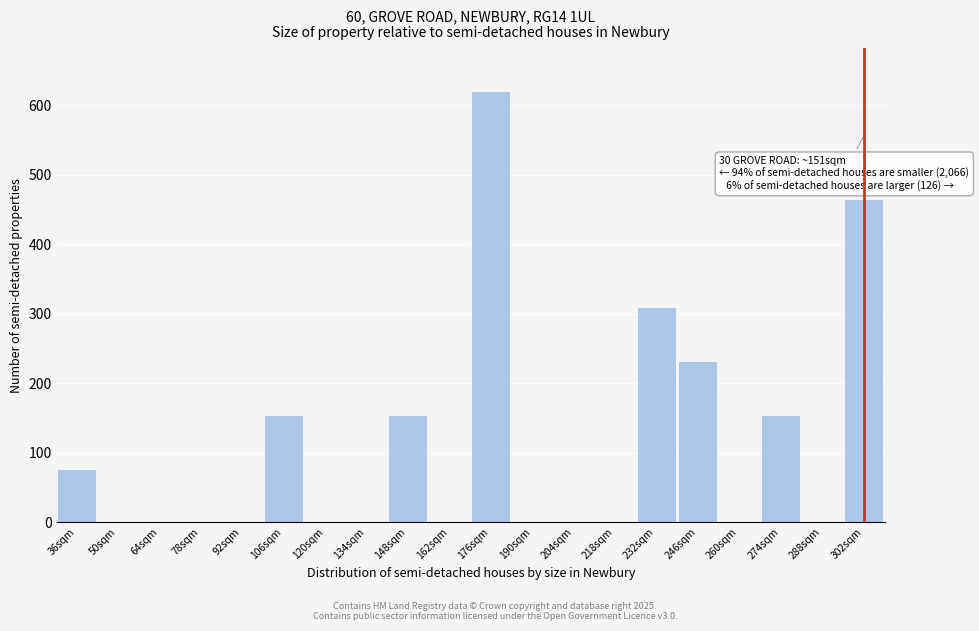

Reading left to right, what are all the values shown in this chart?

36sqm=77	50sqm=0	64sqm=0	78sqm=0	92sqm=0	106sqm=155	120sqm=0	134sqm=0	148sqm=155	162sqm=0	176sqm=620	190sqm=0	204sqm=0	218sqm=0	232sqm=310	246sqm=232	260sqm=0	274sqm=155	288sqm=0	302sqm=465